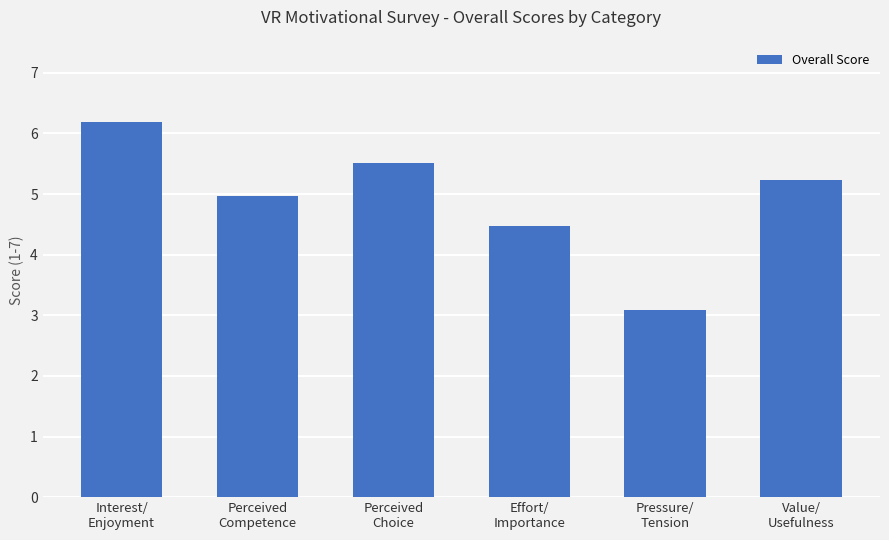

The chart shows a value of 3.1 at Pressure/
Tension. True or false?

True